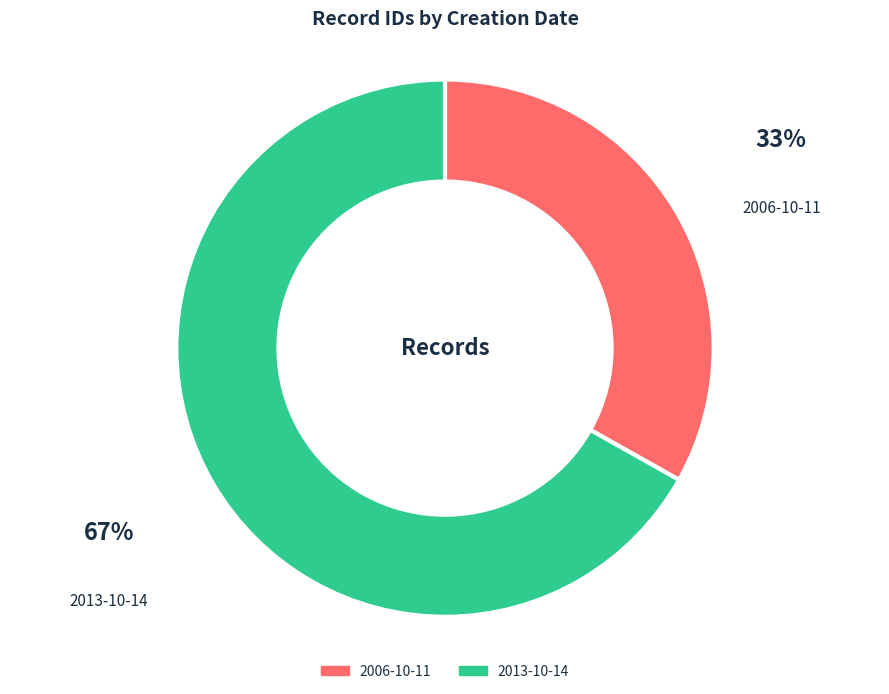

What is the smallest slice in the pie chart?

2006-10-11